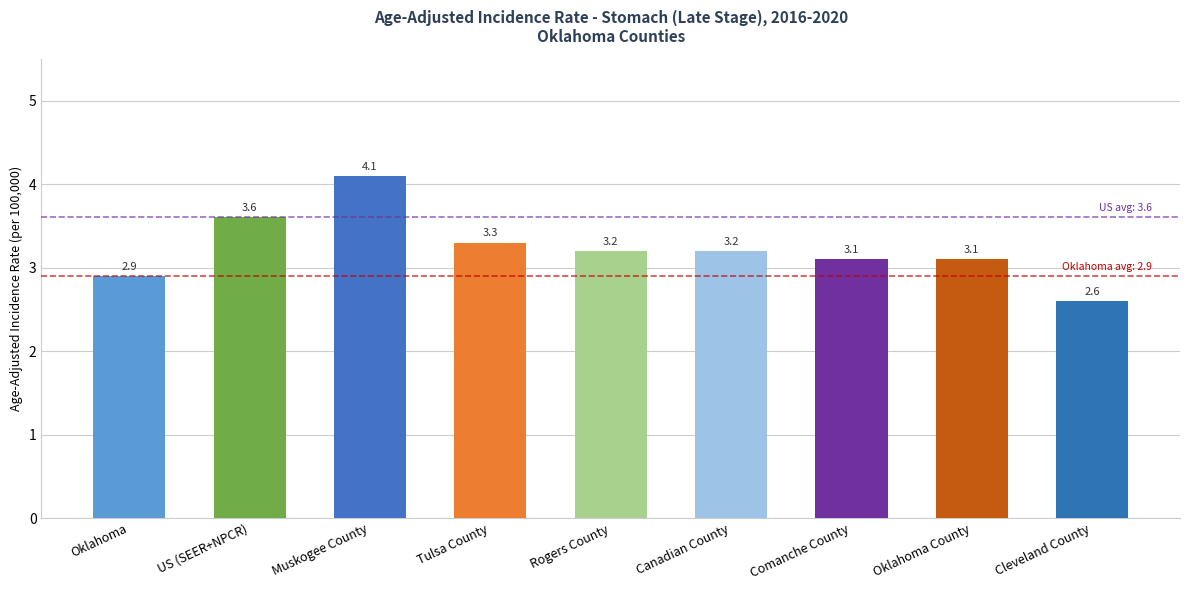

True or false: the data shows 3.3 at Tulsa County.

True